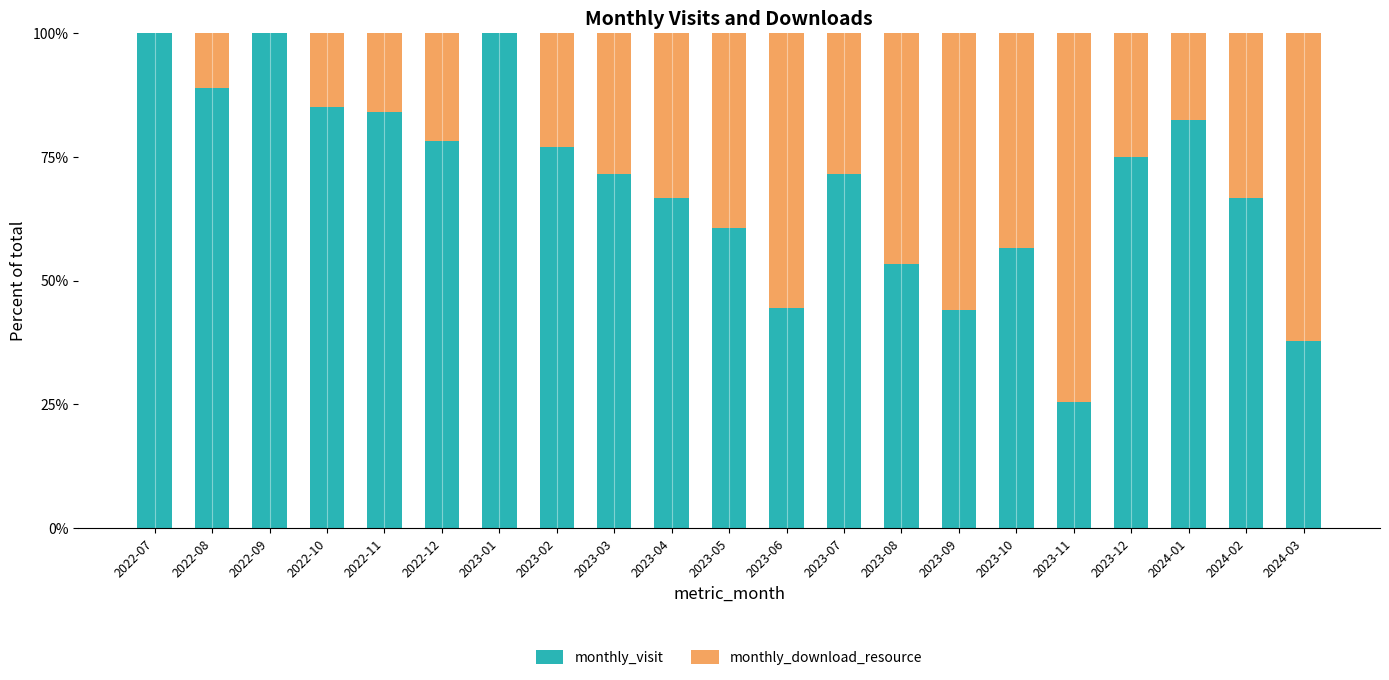

What is the sum of the monthly_visit values at 2023-12 and 2022-08?

163.9